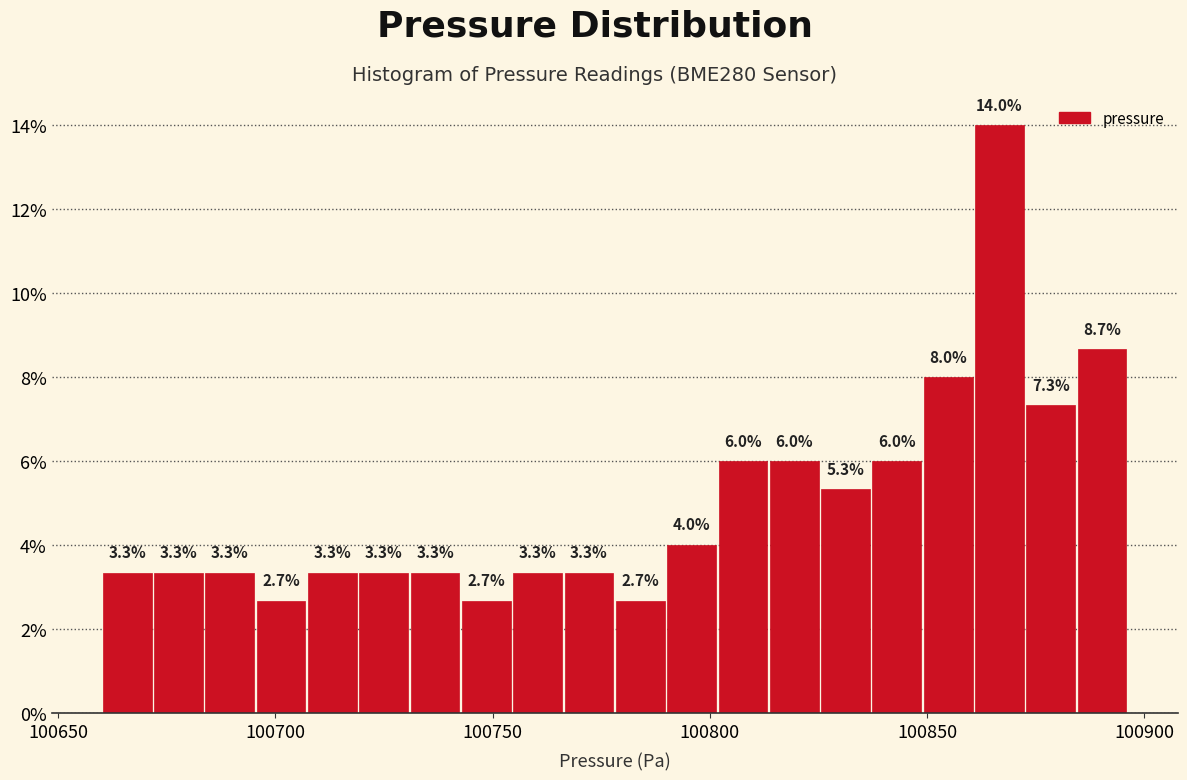

Around what value on the x-axis is the tallest bar? Give the approximate position of its centre, as read against the axis.

100865